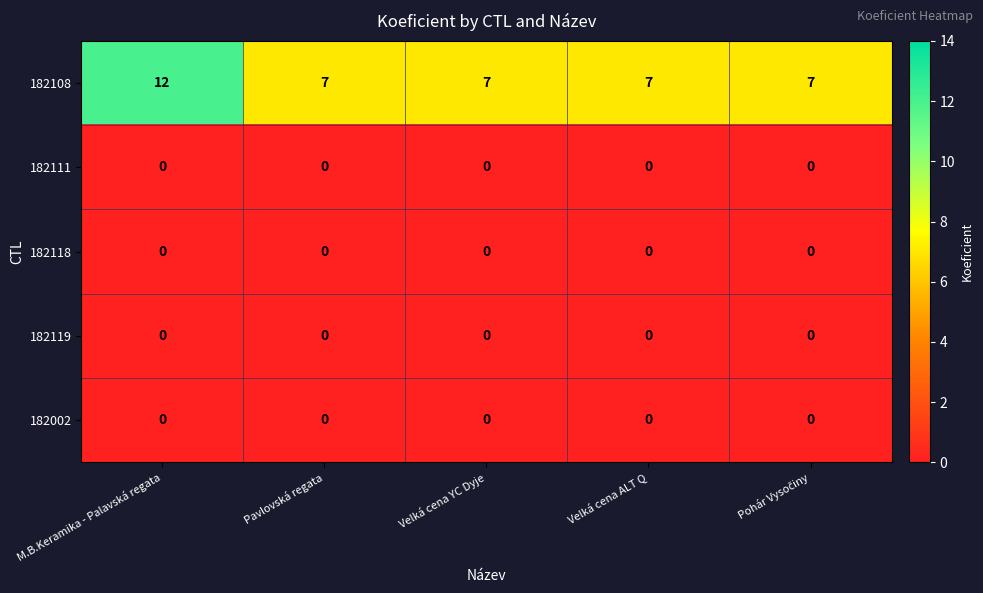

Which series has the widest spread of values?

182108